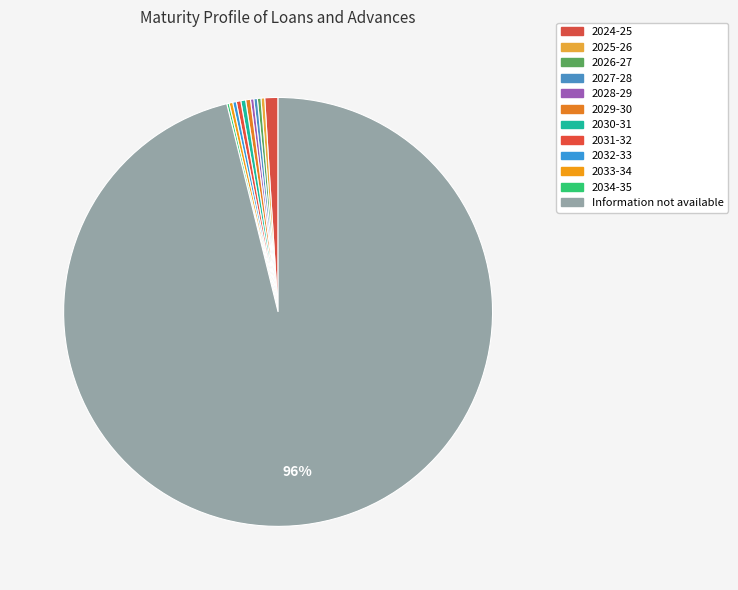

What percentage do 2034-35 and 2030-31 together represent?

0.5%